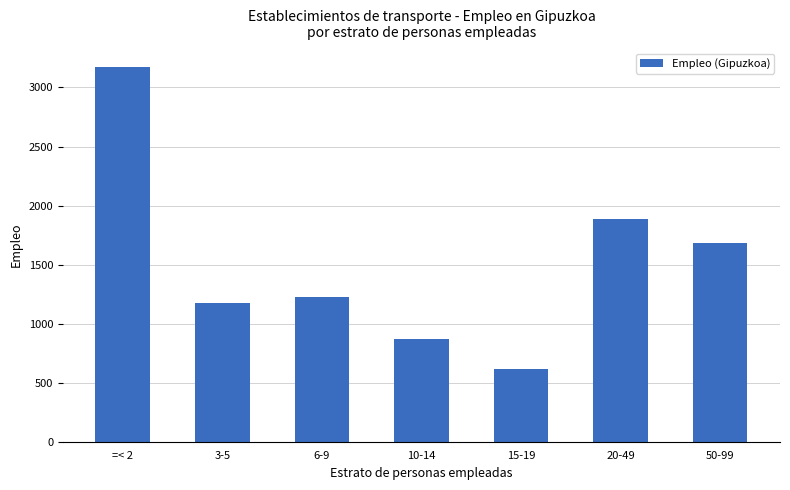

How many series are shown in this chart?

1